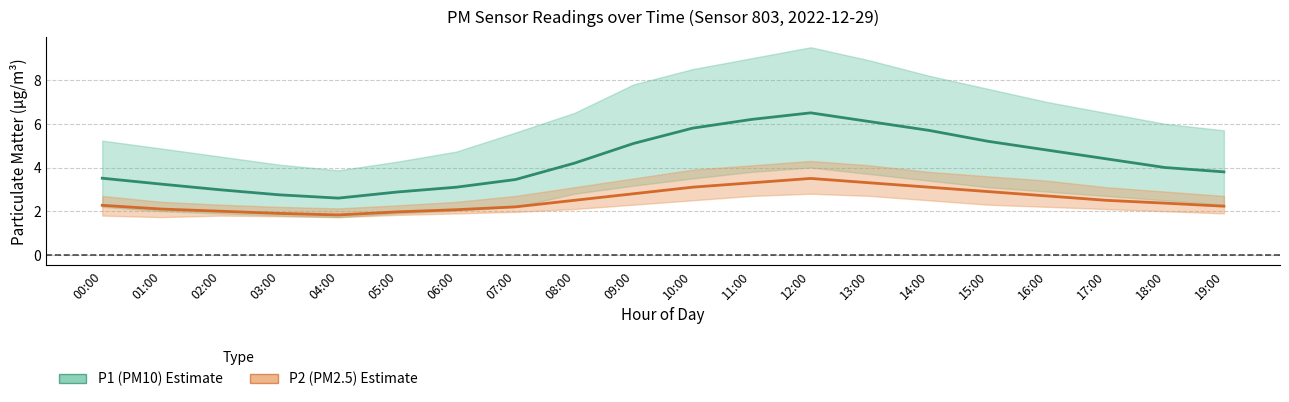

What is the difference between the second highest and second lowest values in the P2 (PM2.5) series?

1.4